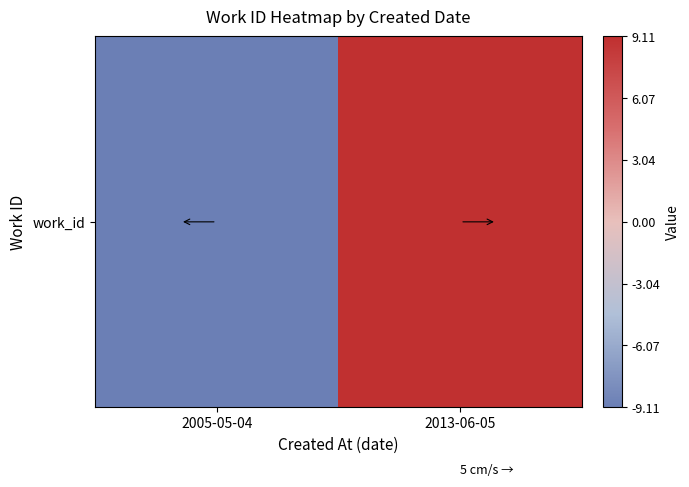

Rank the categories by value from highest to lowest.

2013-06-05, 2005-05-04